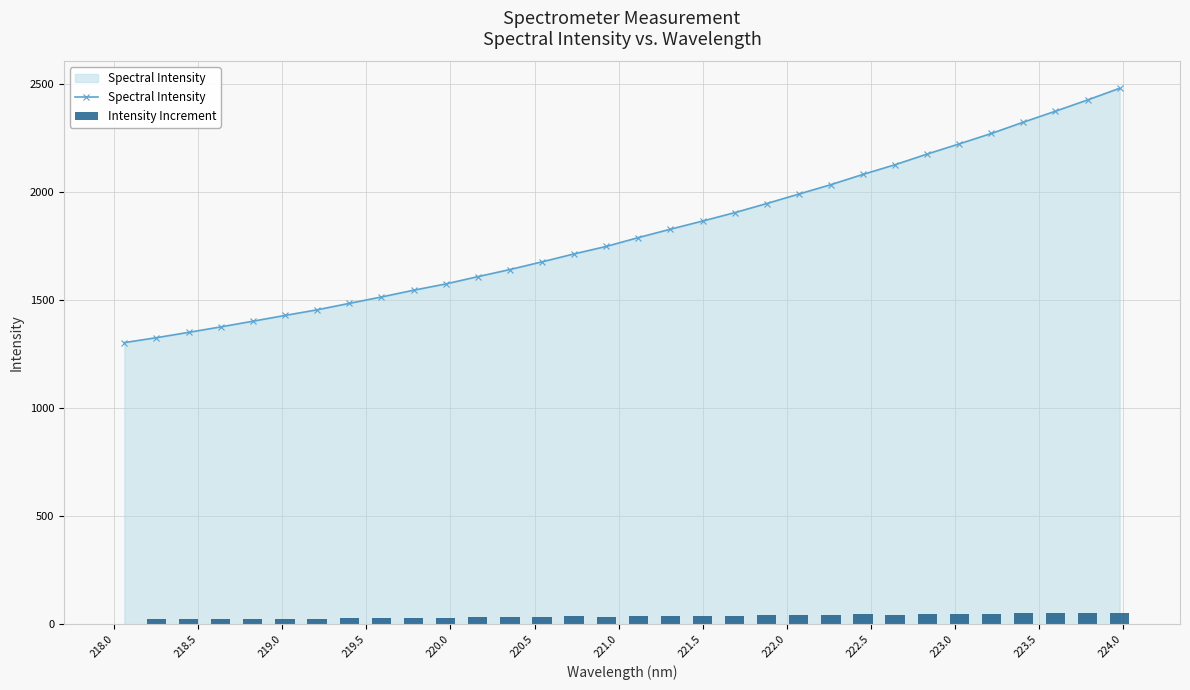

Reading left to right, extract all data points from this chart.

Spectral Intensity: 1303.2	1325.9	1350.6	1375.9	1402.2	1428.9	1454.9	1484.7	1514.3	1545.5	1574.5	1608.3	1641.2	1676.8	1713.6	1748.1	1789.0	1827.8	1865.5	1904.2	1946.5	1990.3	2033.9	2081.3	2126.2	2175.5	2222.5	2270.6	2323.0	2373.7	2425.7	2479.7
Intensity Increment: 0.0	22.7	24.7	25.3	26.3	26.7	26.0	29.8	29.6	31.2	29.1	33.7	32.9	35.6	36.8	34.5	40.9	38.9	37.6	38.8	42.3	43.8	43.6	47.4	44.8	49.3	47.1	48.1	52.4	50.7	51.9	54.0